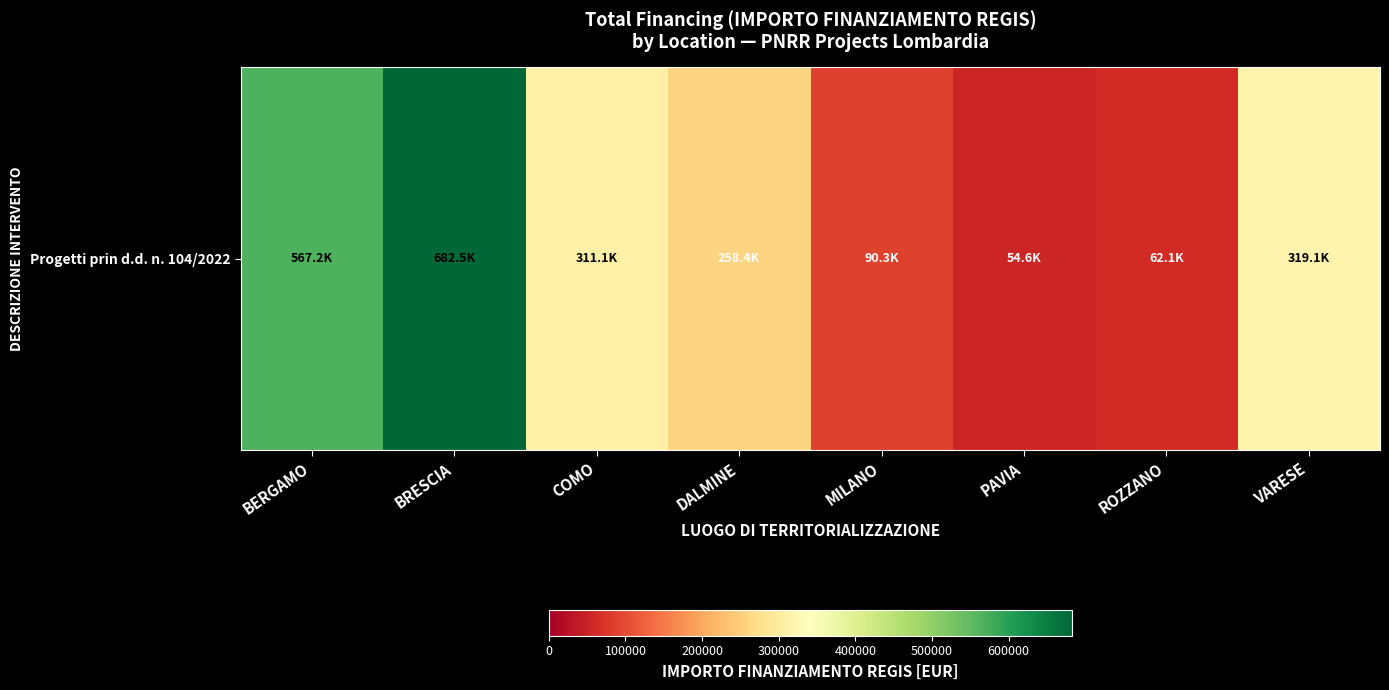

Between DALMINE and VARESE, which is larger?

VARESE